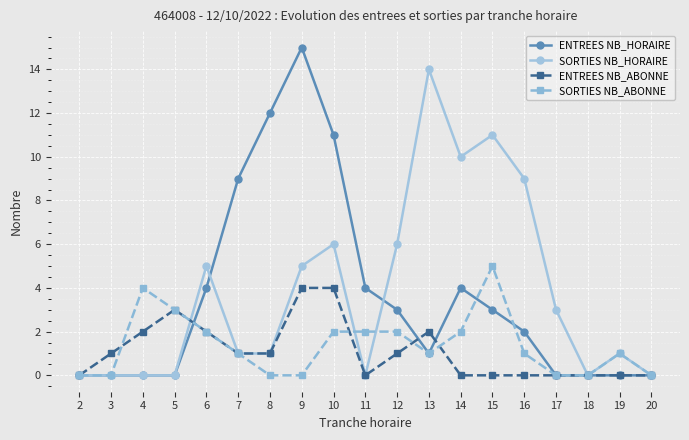

Which category has the highest value in the SORTIES NB_HORAIRE series?

13